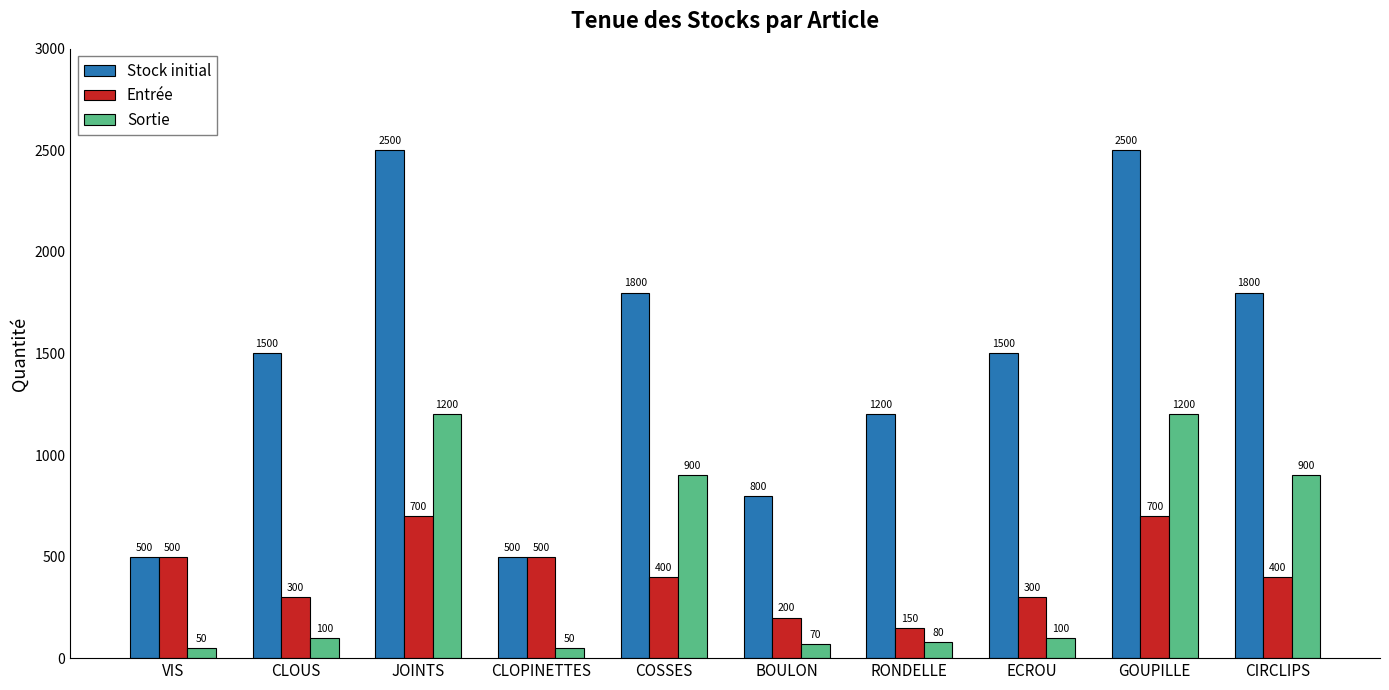

True or false: Stock initial has a value of 3155 at COSSES.

False